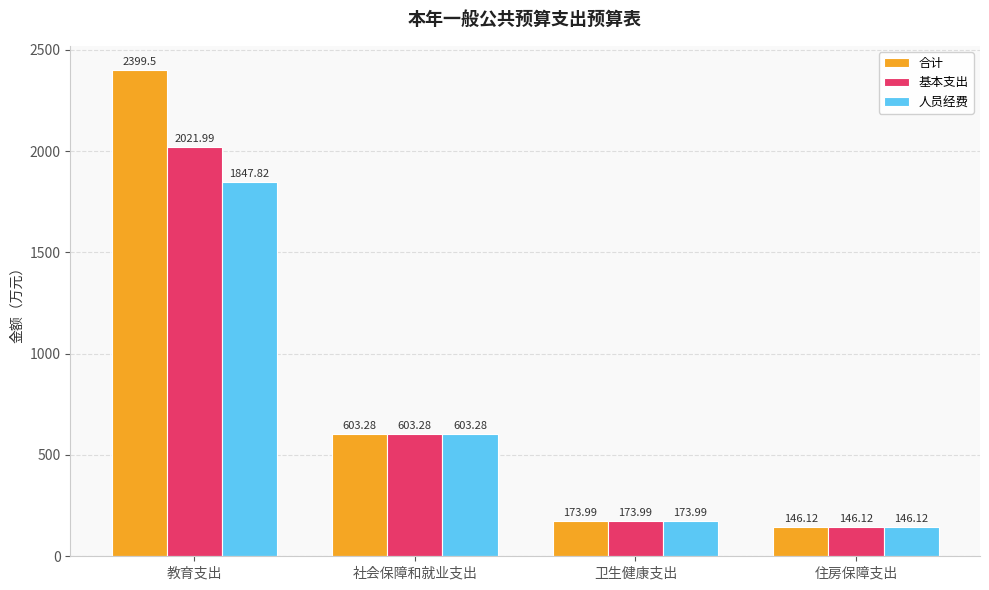

How many categories are shown in the chart?

4